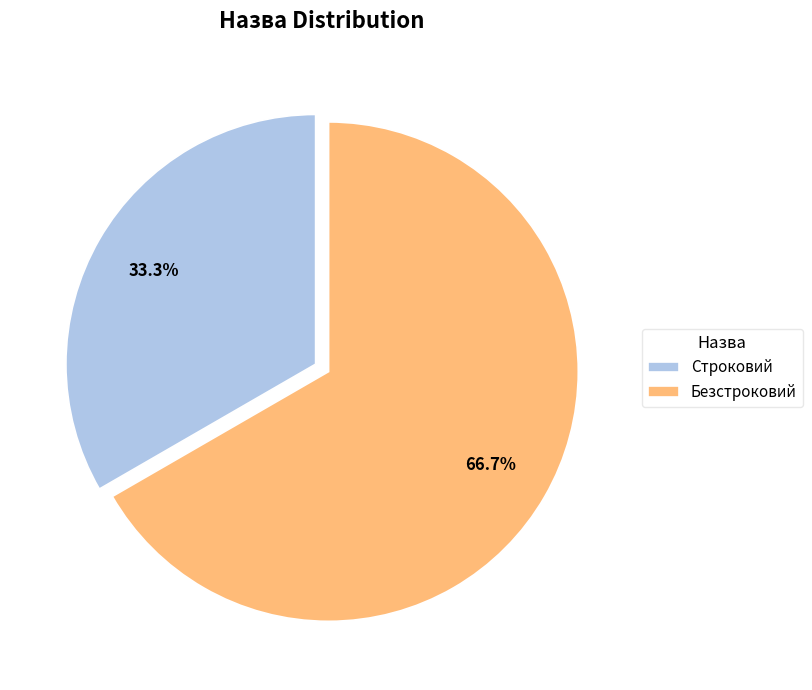

Is it true that Безстроковий is 53% of the pie?

False